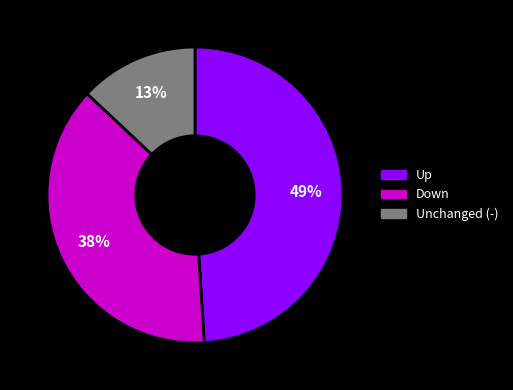

To the nearest percent, what is the difference between the largest and smallest slice percentages?

36%